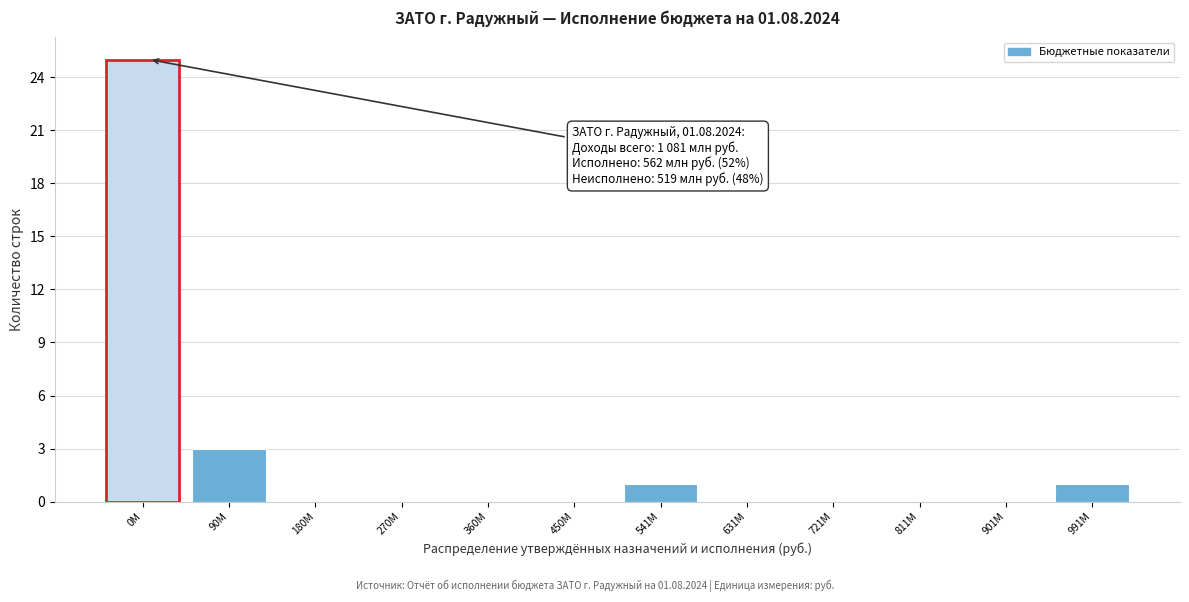

Reading right to left, extract all data points from this chart.

991М=1	901М=0	811М=0	721М=0	631М=0	541М=1	450М=0	360М=0	270М=0	180М=0	90М=3	0М=25